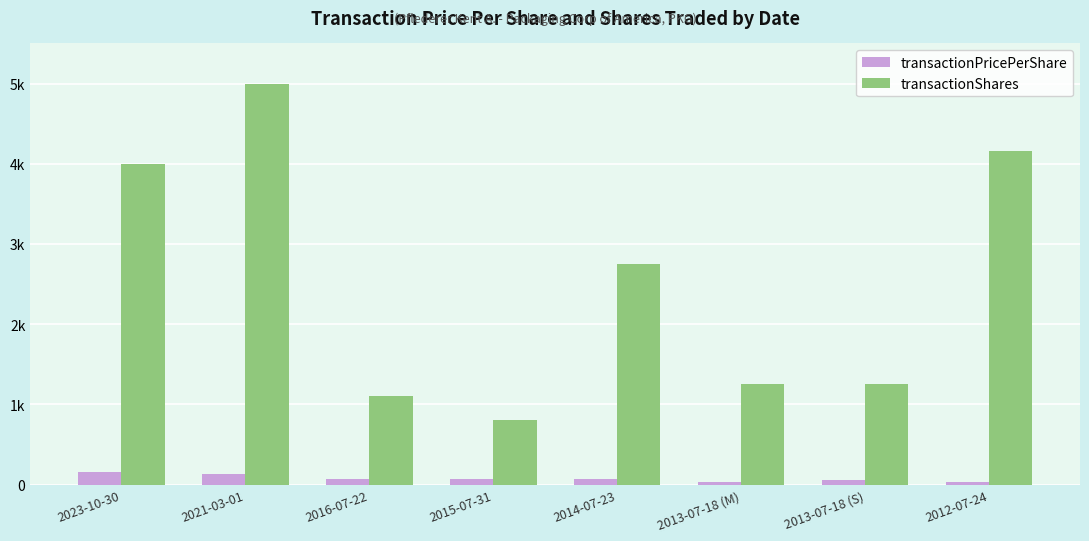

Rank the categories by transactionShares value from highest to lowest.

2021-03-01, 2012-07-24, 2023-10-30, 2014-07-23, 2013-07-18 (M), 2013-07-18 (S), 2016-07-22, 2015-07-31